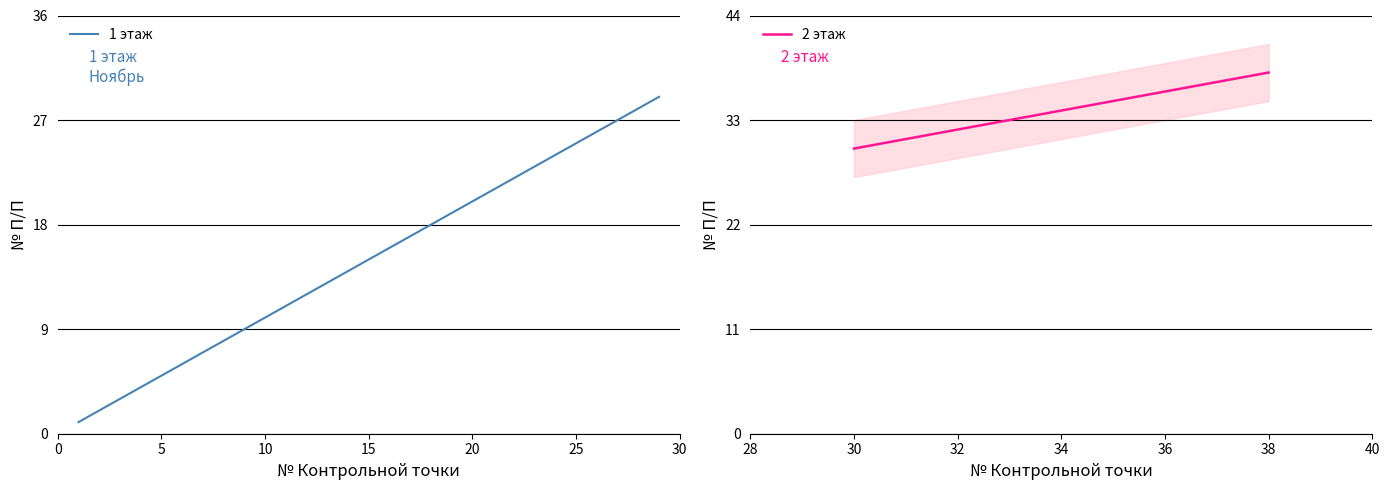

Is the value of 1 этаж at 12 greater than the value of 2 этаж at 7?

No